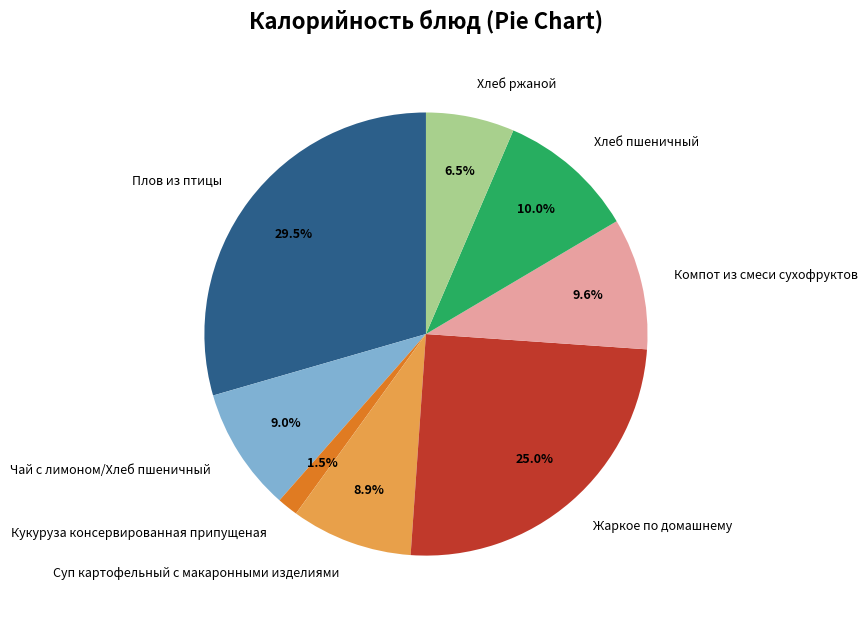

The Жаркое по домашнему slice represents 20% of the pie. True or false?

False